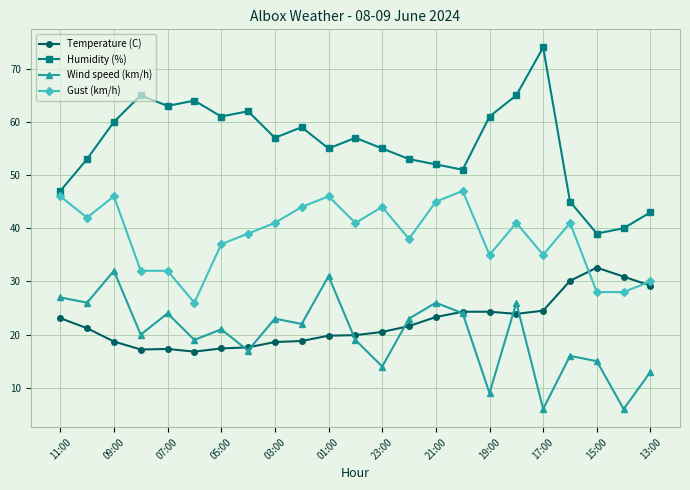

True or false: Gust (km/h) has more than 2 interior local peaks.

True